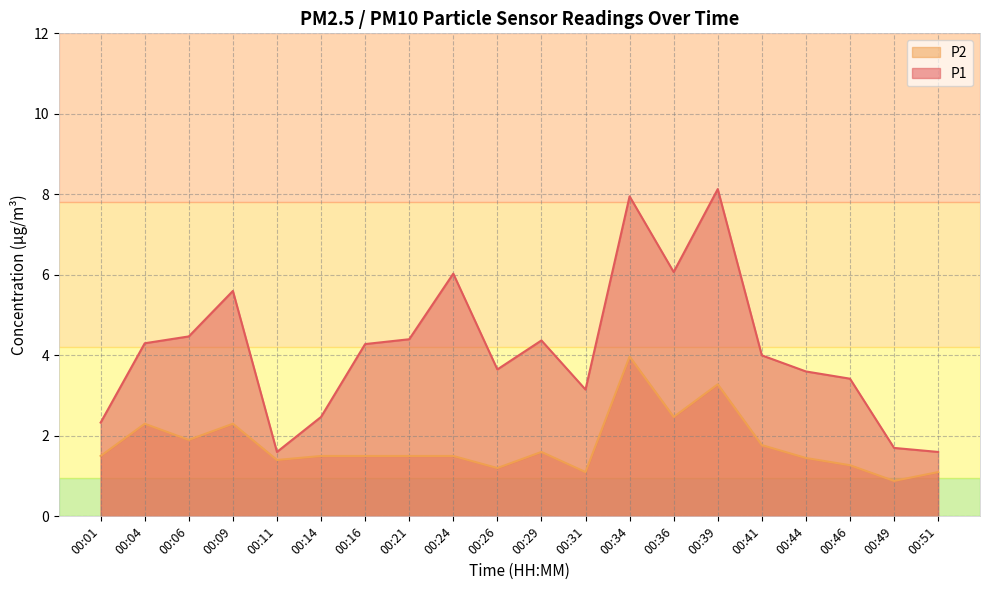

Is the value of P1 at 00:34 greater than the value of P2 at 00:24?

Yes